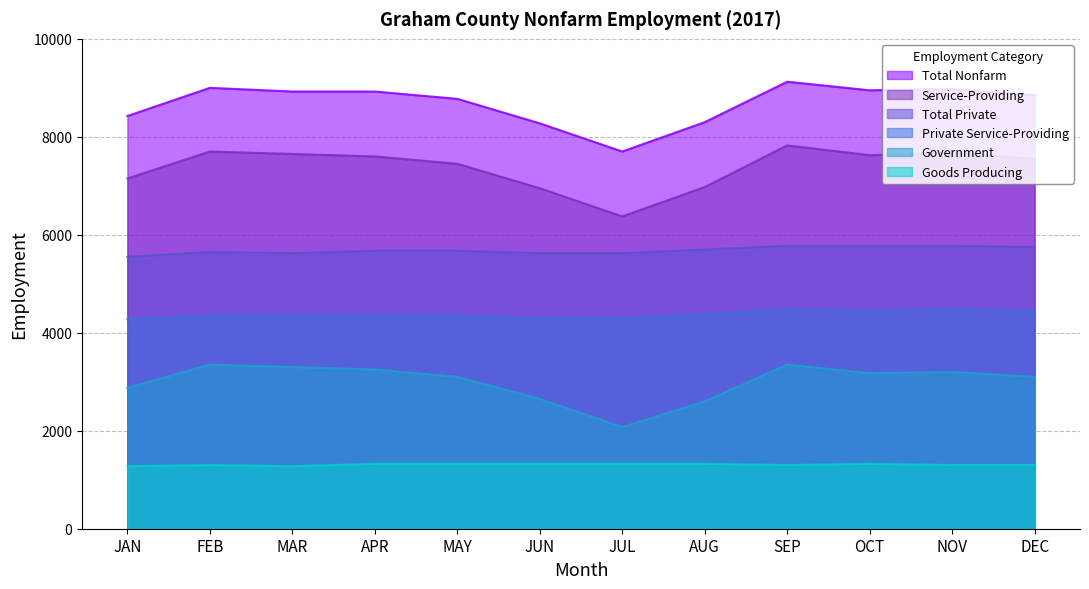

How many interior local peaks does the Total Nonfarm series have?

3